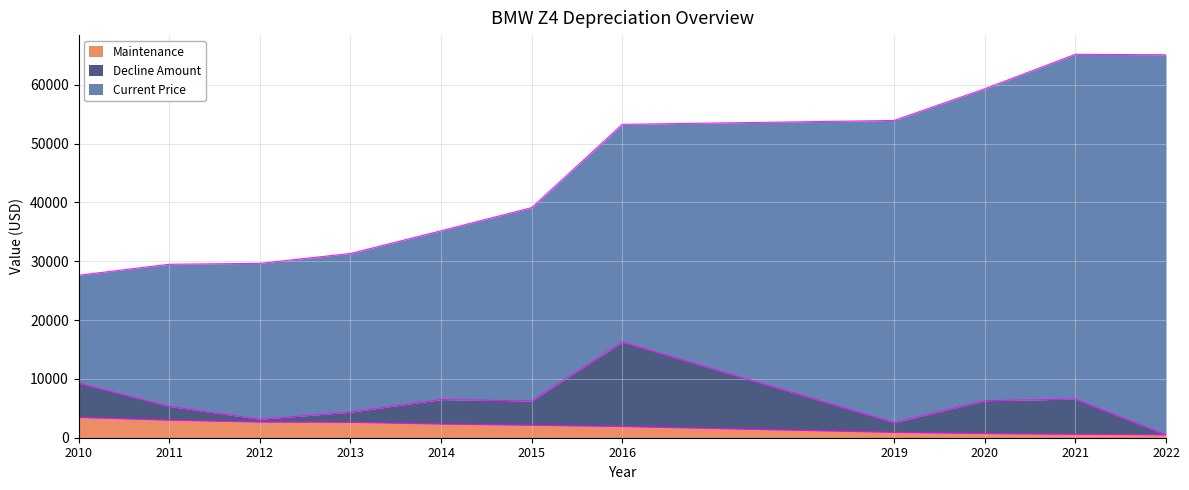

What is the lowest value of the Maintenance series?

492